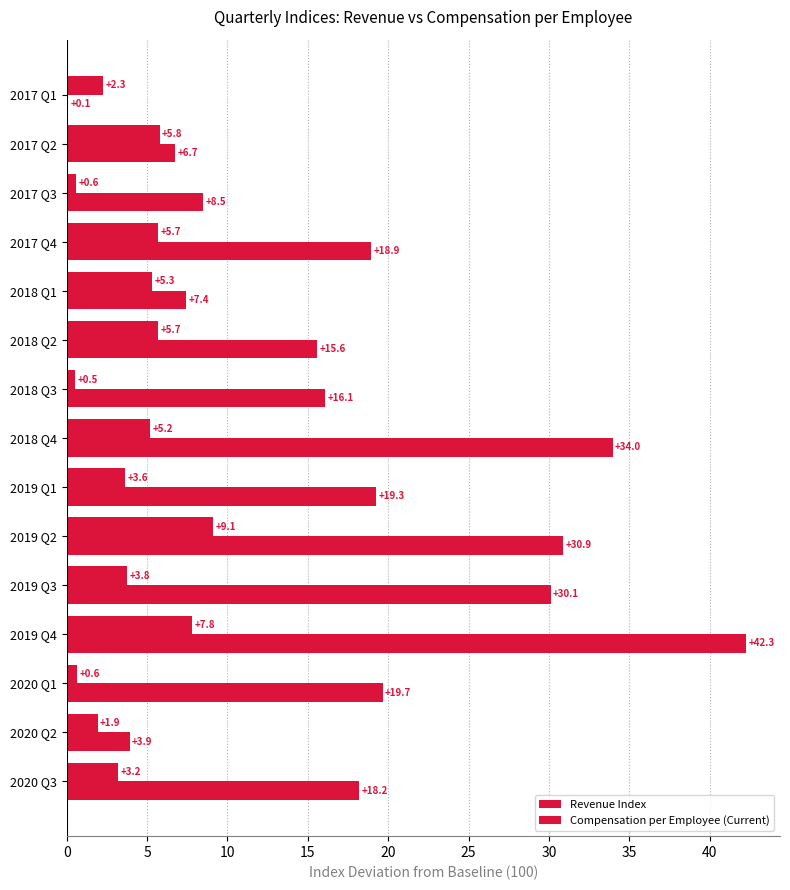

Count the number of data series in this chart.

2